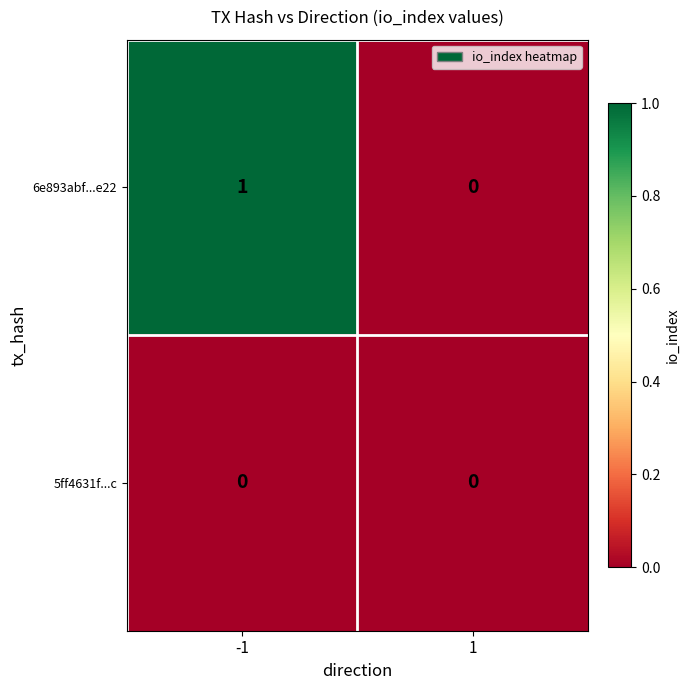

Which series has the largest range (max minus min)?

6e893abf...e22